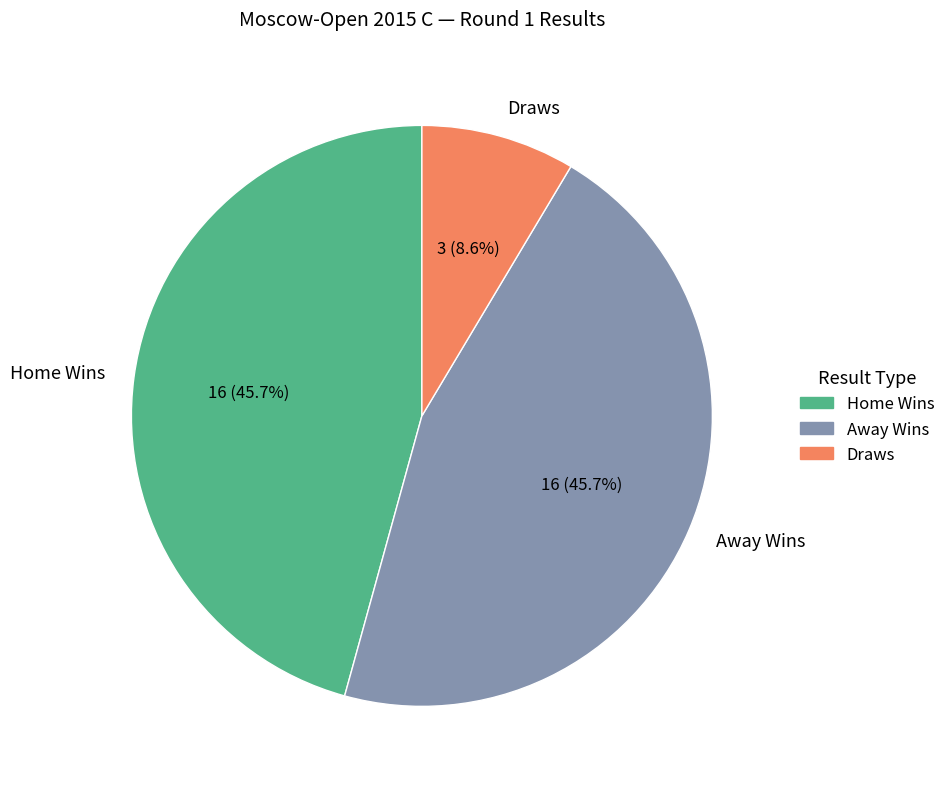

Which has a higher value, Draws or Away Wins?

Away Wins